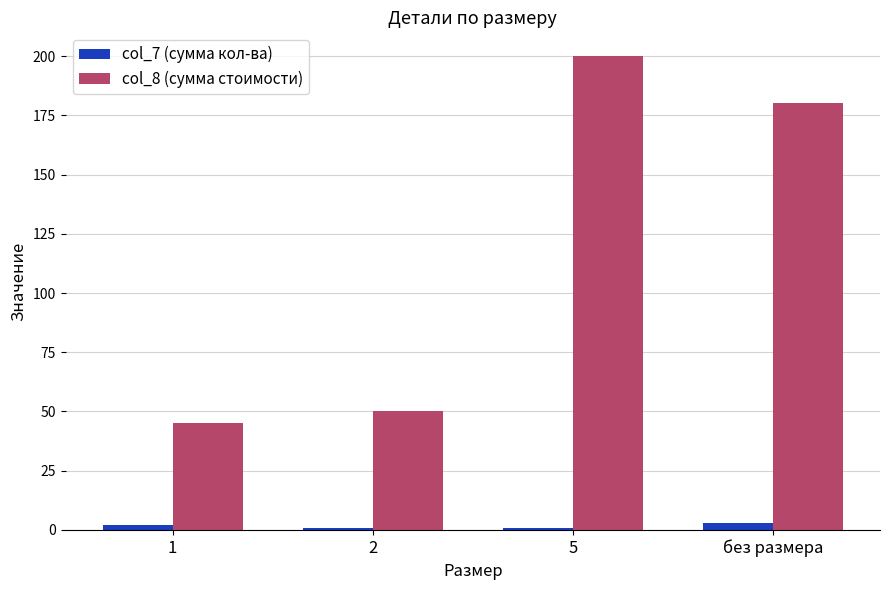

Rank the categories by col_8 (сумма стоимости) value from highest to lowest.

5, без размера, 2, 1